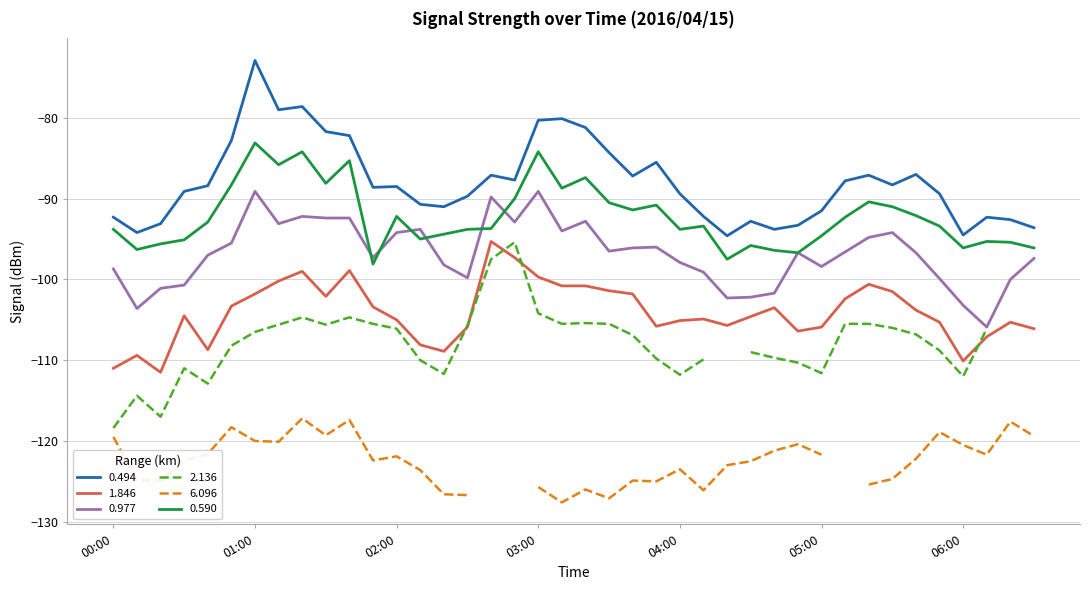

What is the minimum value for 0.590?

-98.1